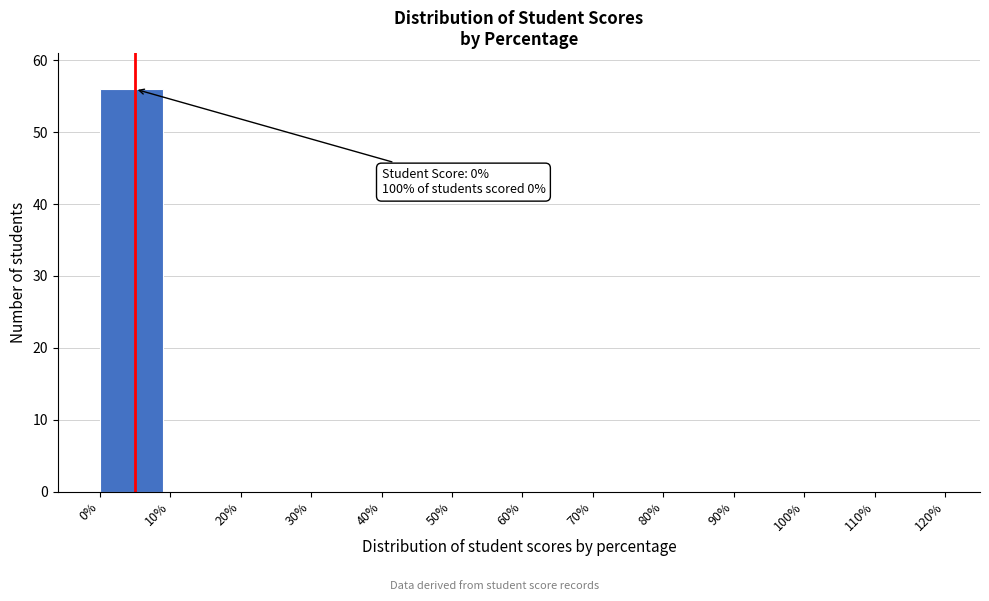

Over which range of the x-axis is the bar tallest?

0% to 10%